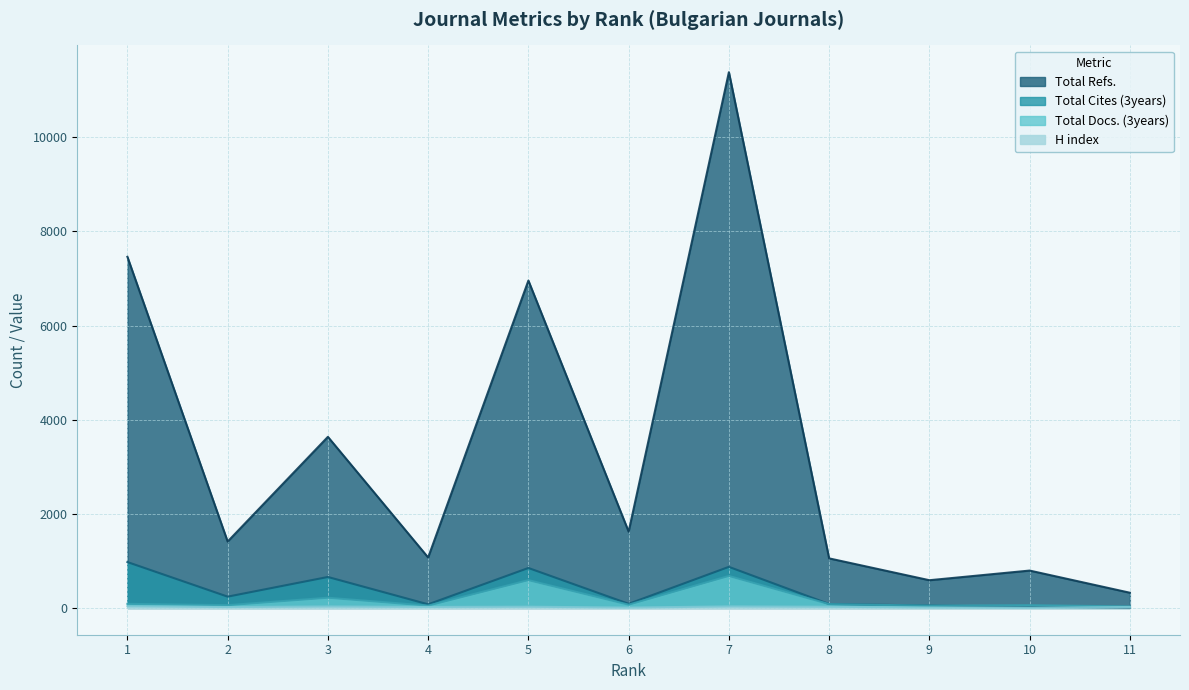

What is the difference between the Total Cites (3years) values at 11 and 10?

16